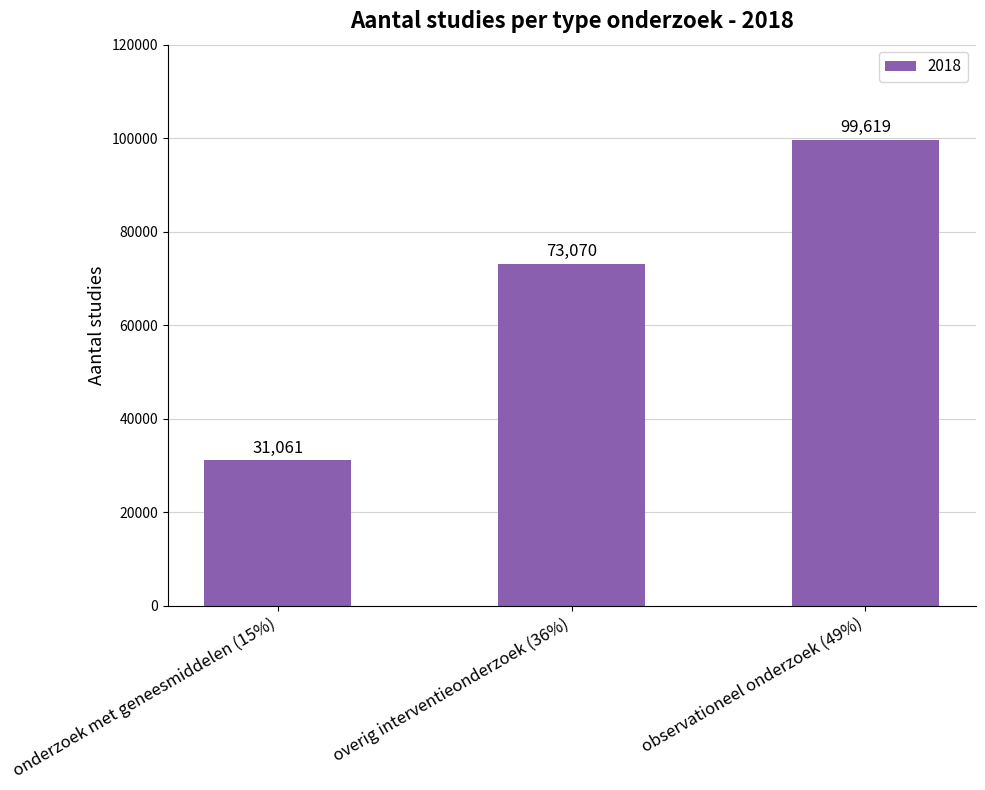

Does the chart contain stacked bars?

No